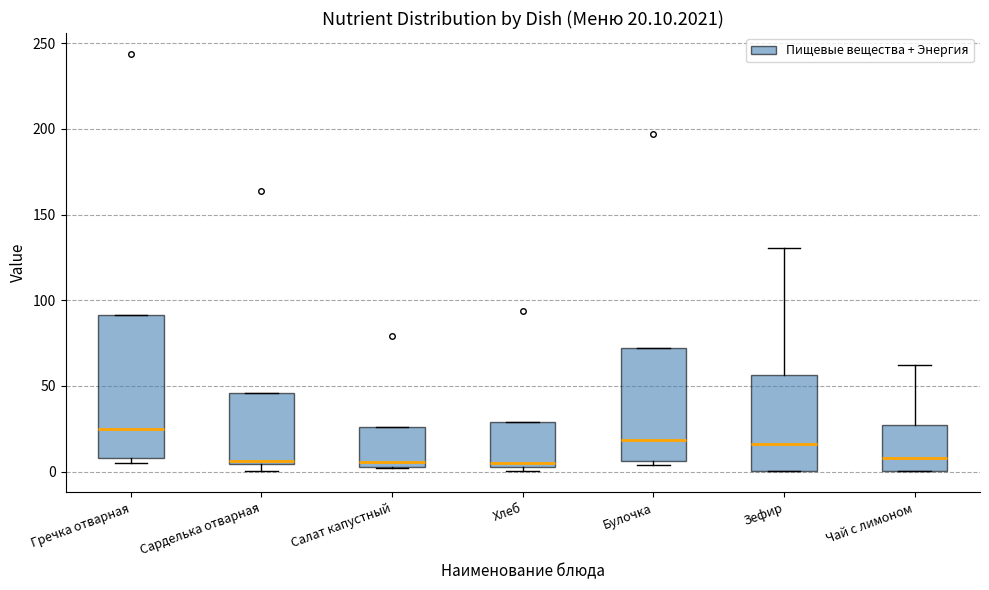

Comparing the boxes themselves (not the whiskers), which one is the tallest?

Гречка отварная